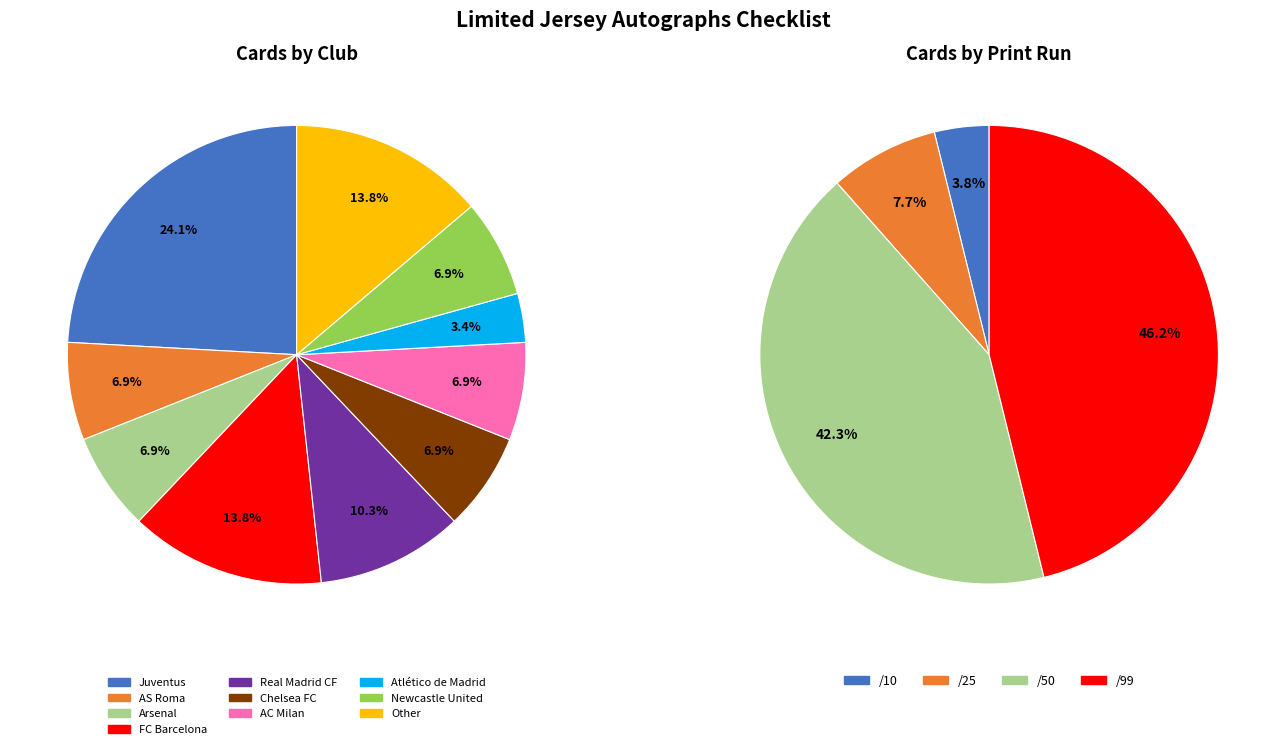

What is the largest slice in the pie chart?

Juventus